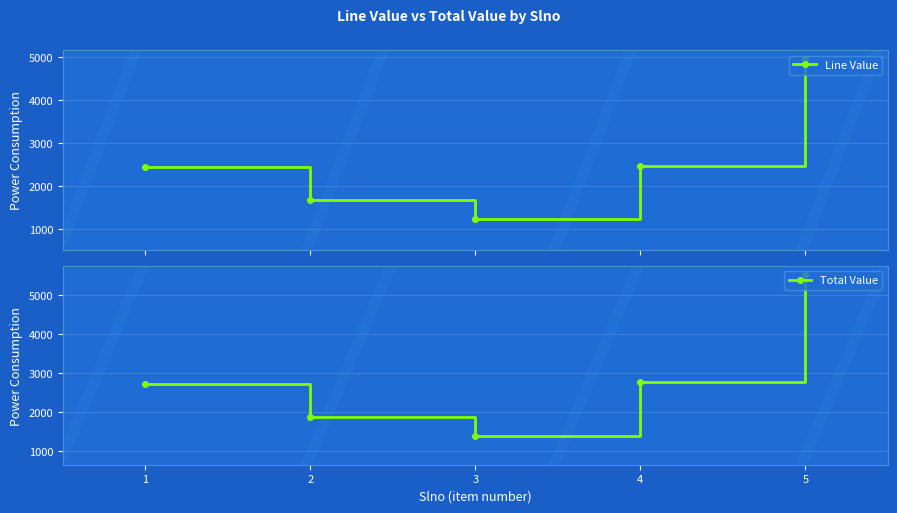

At which category does Line Value reach its first local valley?

3